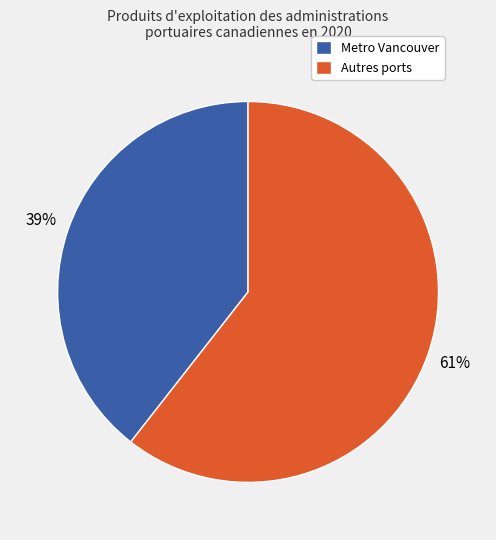

Do Autres ports and Metro Vancouver together represent more than half of the pie?

Yes